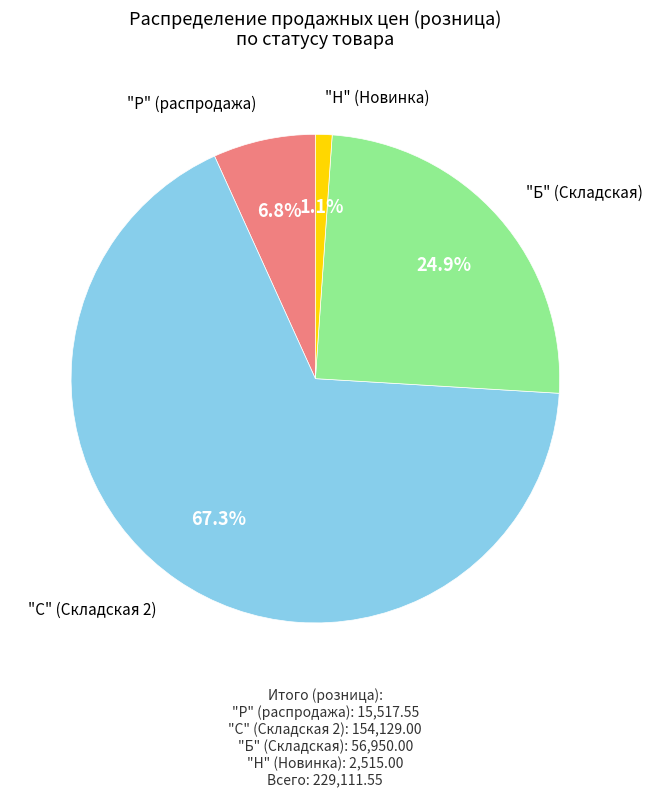

How many segments does this pie chart have?

4